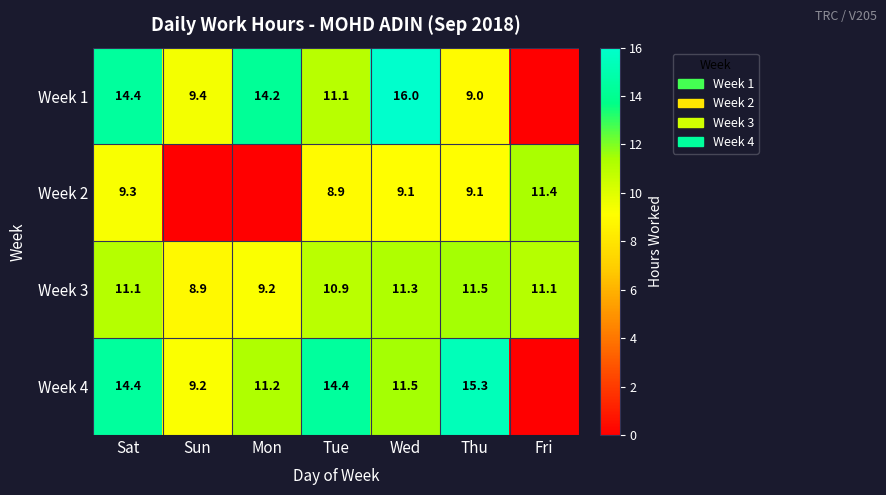

What is the spread (max minus min) of values at Thu?

6.3